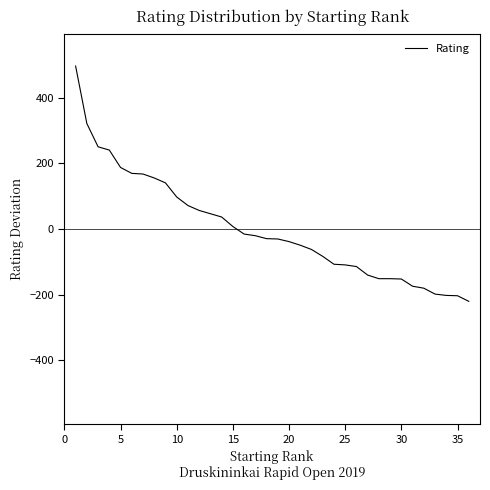

What is the minimum value shown in the chart?

-220.7